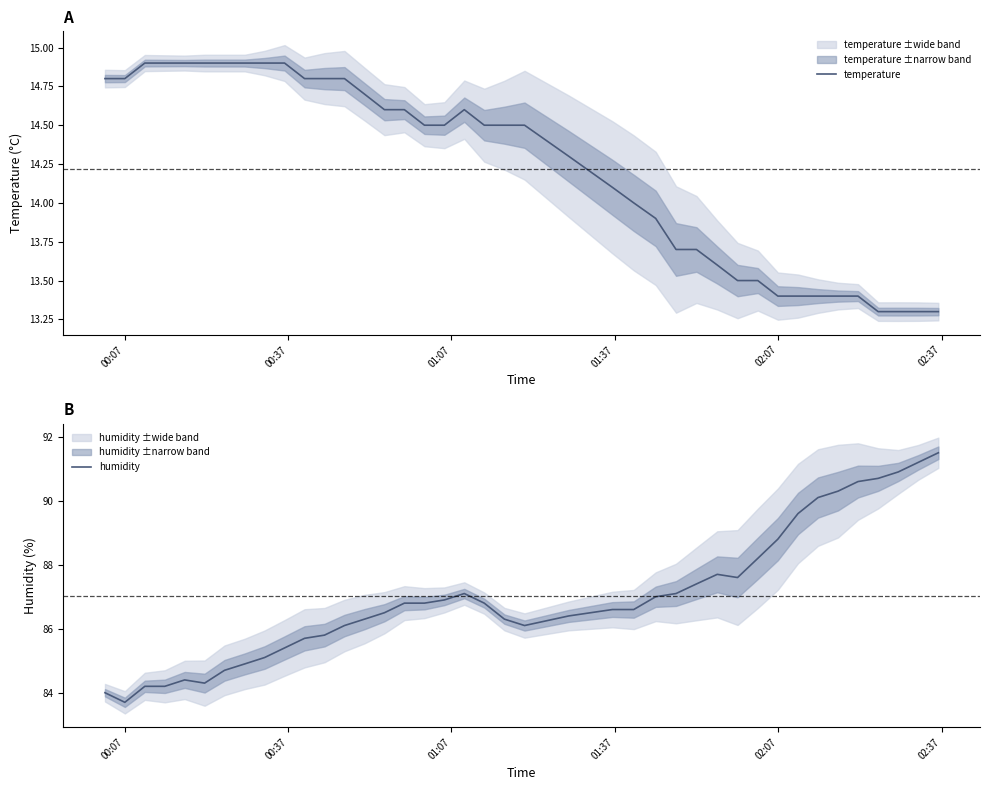

What is the highest value of the humidity series?

91.5